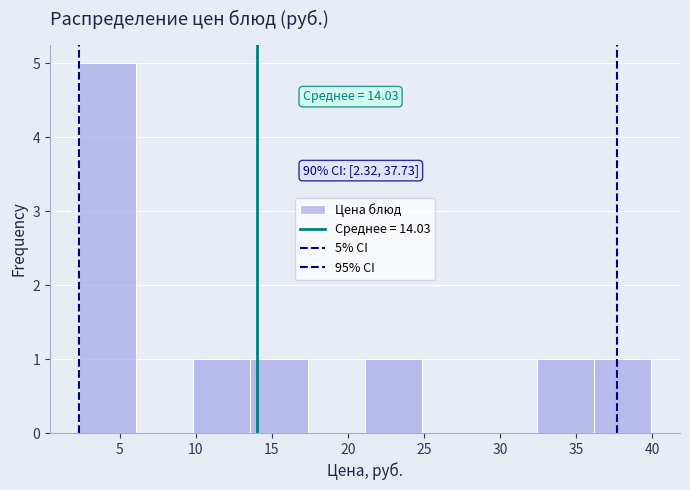

Which range on the x-axis has the tallest bar?

2.5 to 6.0